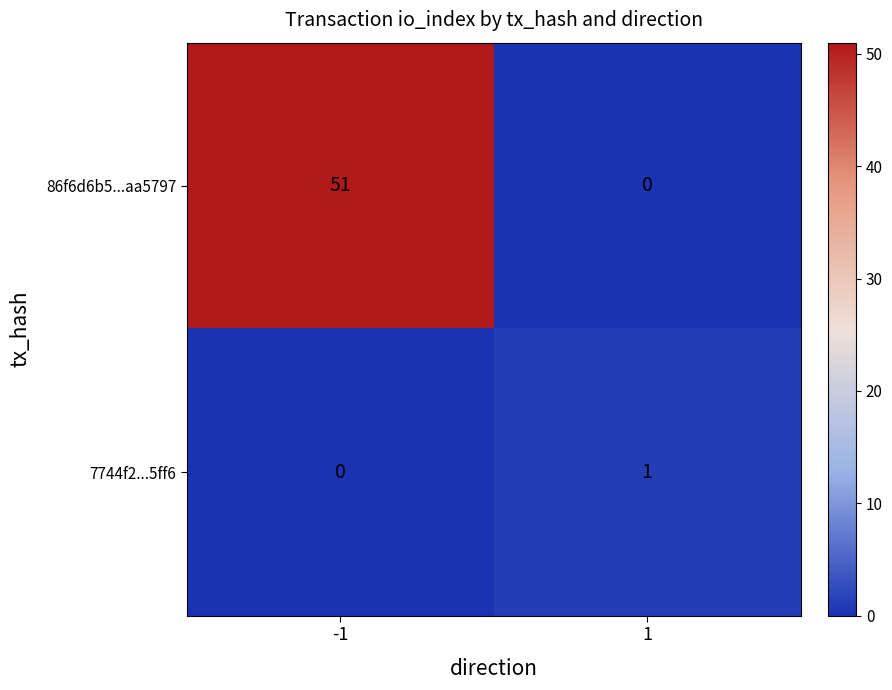

What is the difference between the maximum and minimum values in the 86f6d6b5...aa5797 series?

51